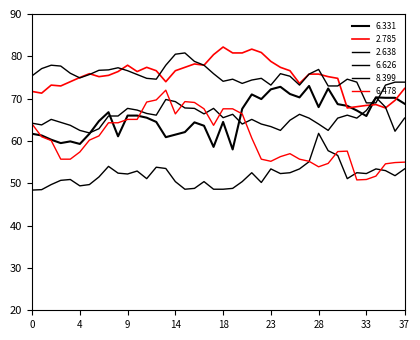

Does the chart display data point markers on the line(s)?

No